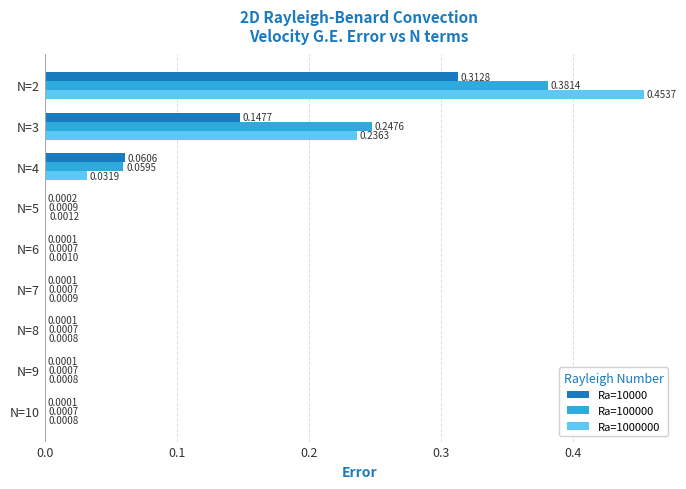

Which series has the largest total across all categories?

Ra=1000000